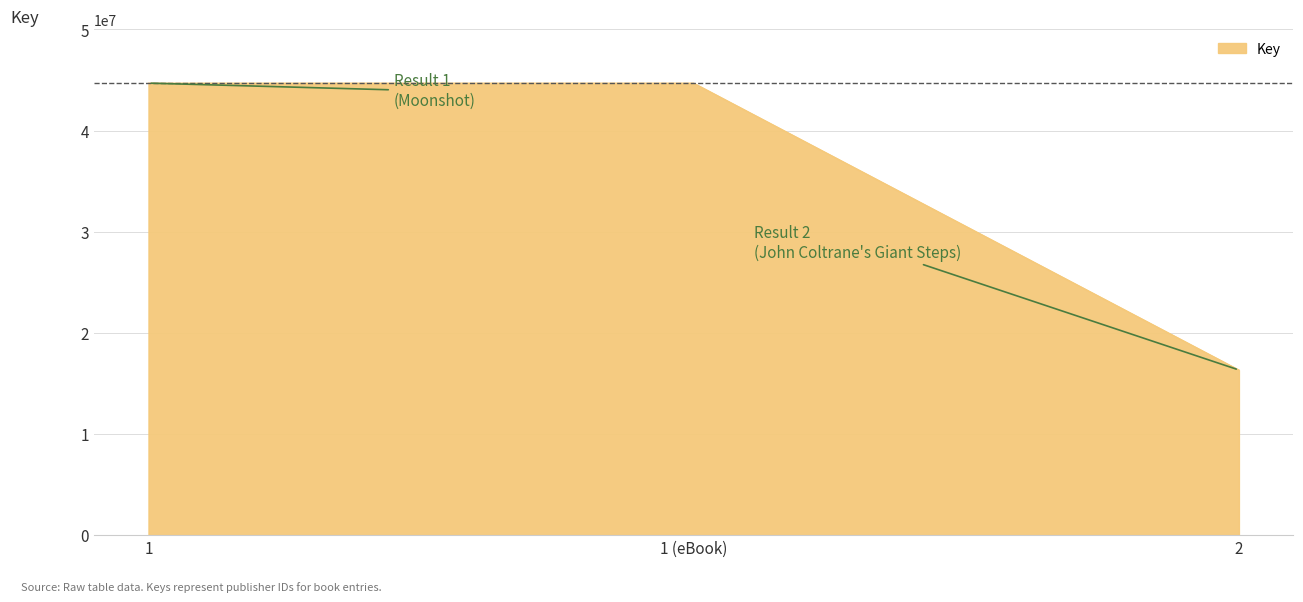

What is the difference between the maximum and minimum values?

28364492